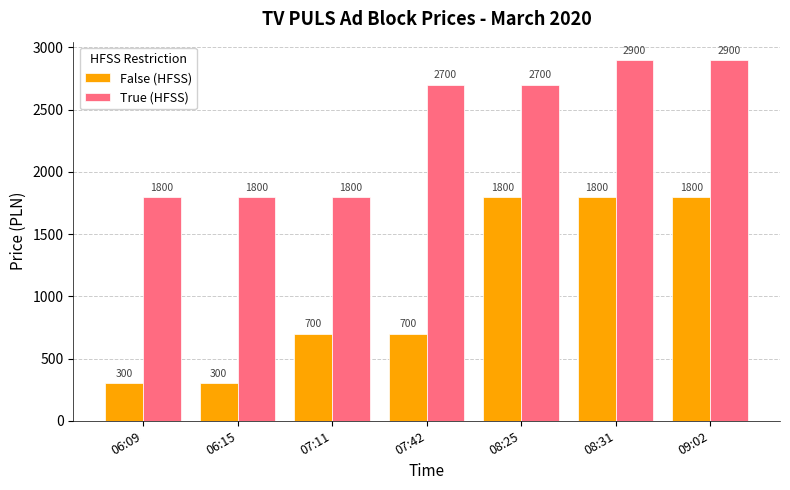

What is the label of the 3rd bar from the right?

08:25